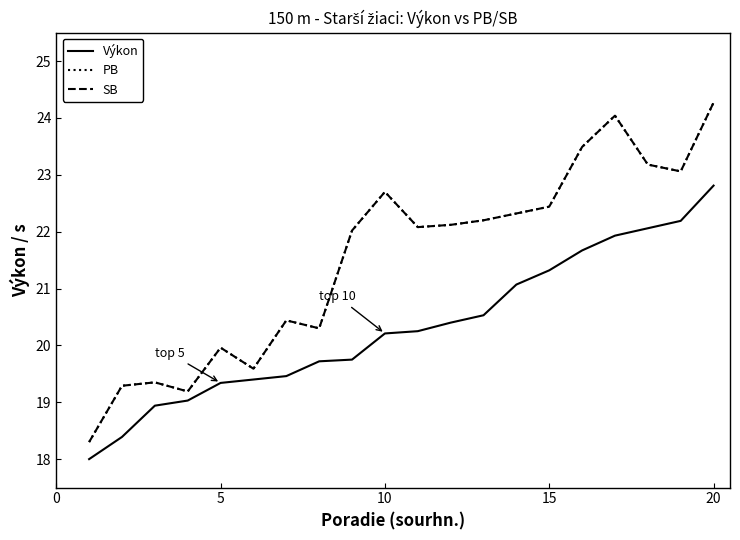

True or false: SB has more than 2 points higher than both neighbors.

True